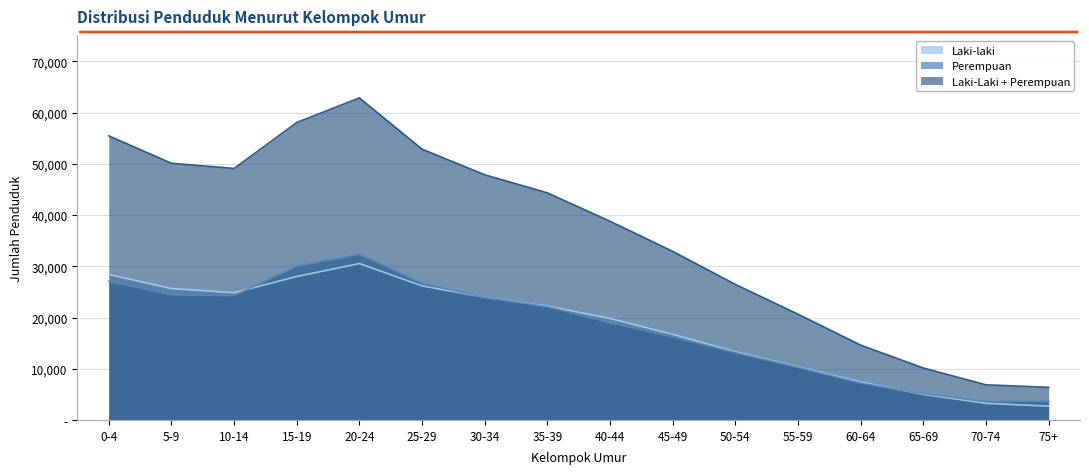

Which category has the highest value in the Perempuan series?

20-24